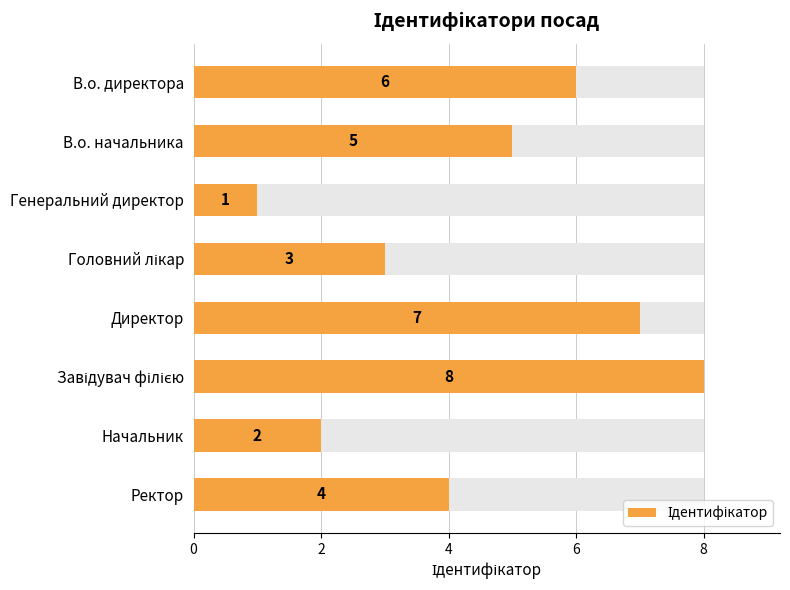

How many bars are there in total?

8